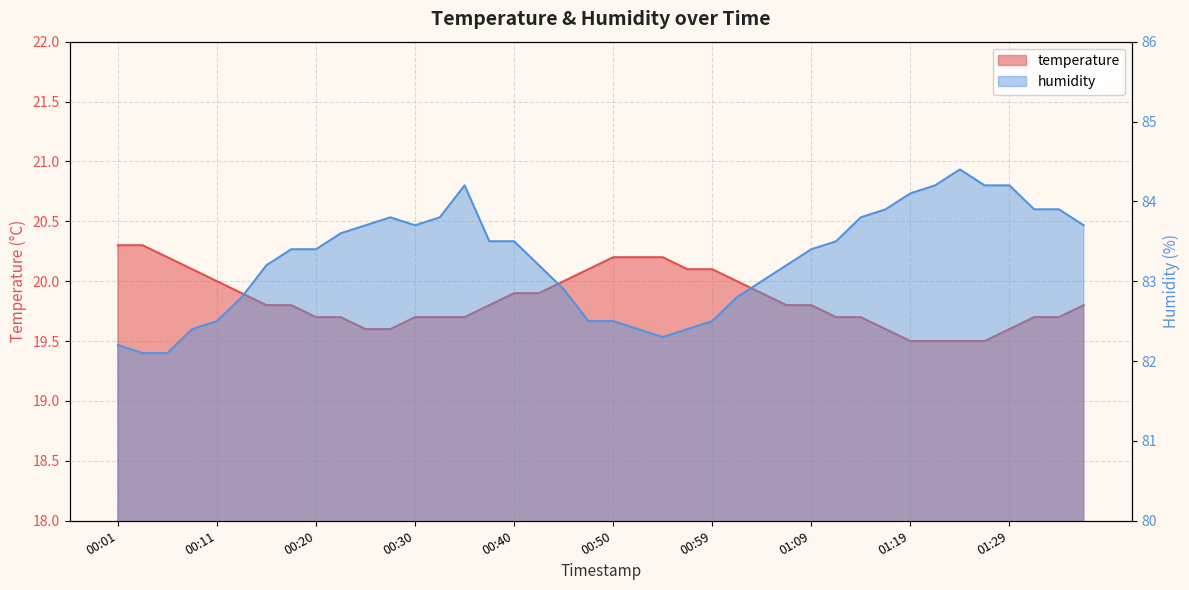

What position from the right is 00:57?

17